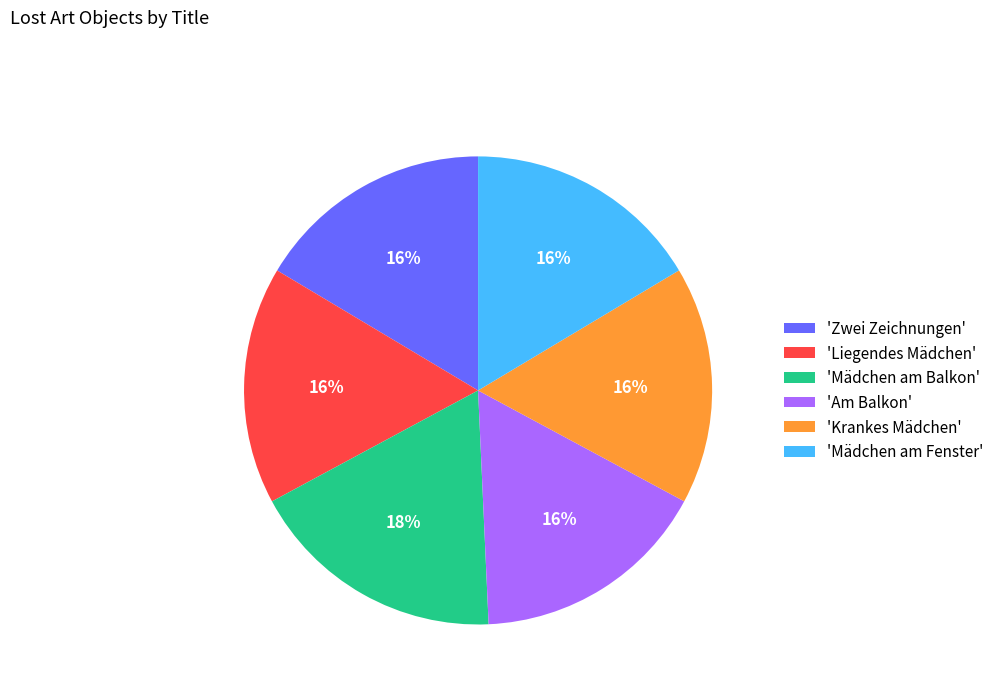

Is there any slice that represents more than half of the pie?

No